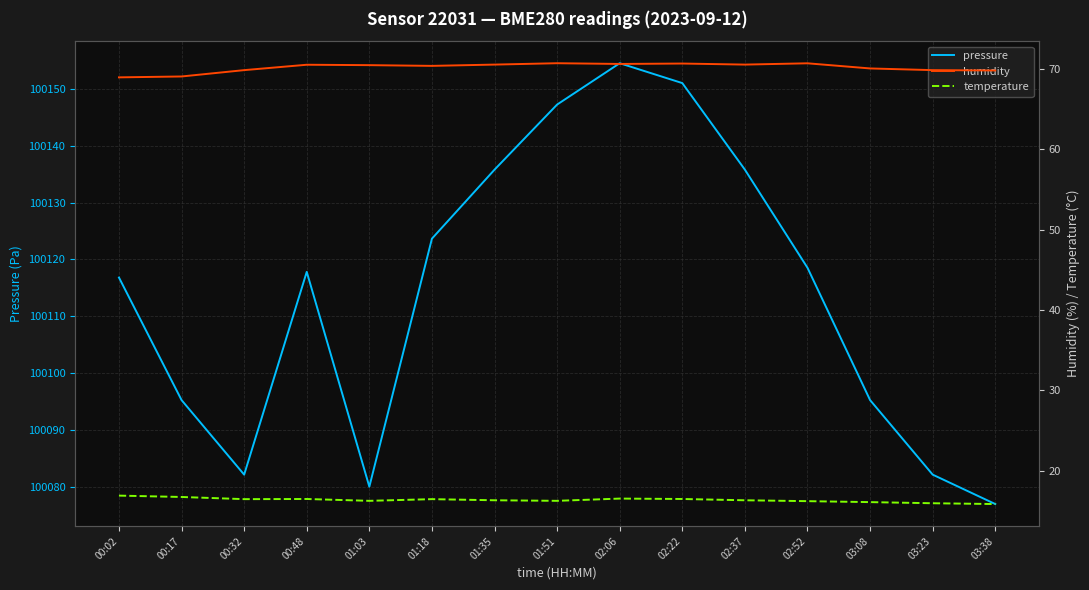

What is the total value across all series at 01:35?

100222.6